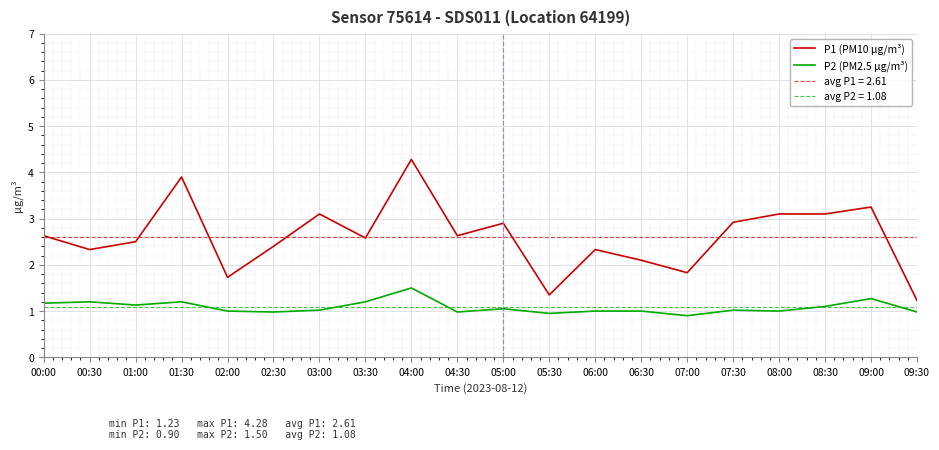

True or false: P1 (PM10 µg/m³) and P2 (PM2.5 µg/m³) cross at least once.

False